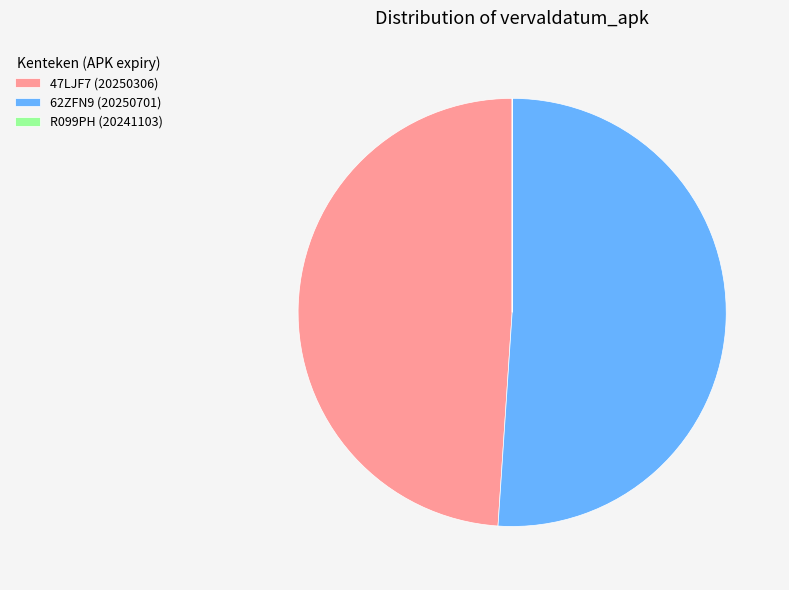

Do 47LJF7 (20250306) and 62ZFN9 (20250701) together represent more than half of the pie?

Yes